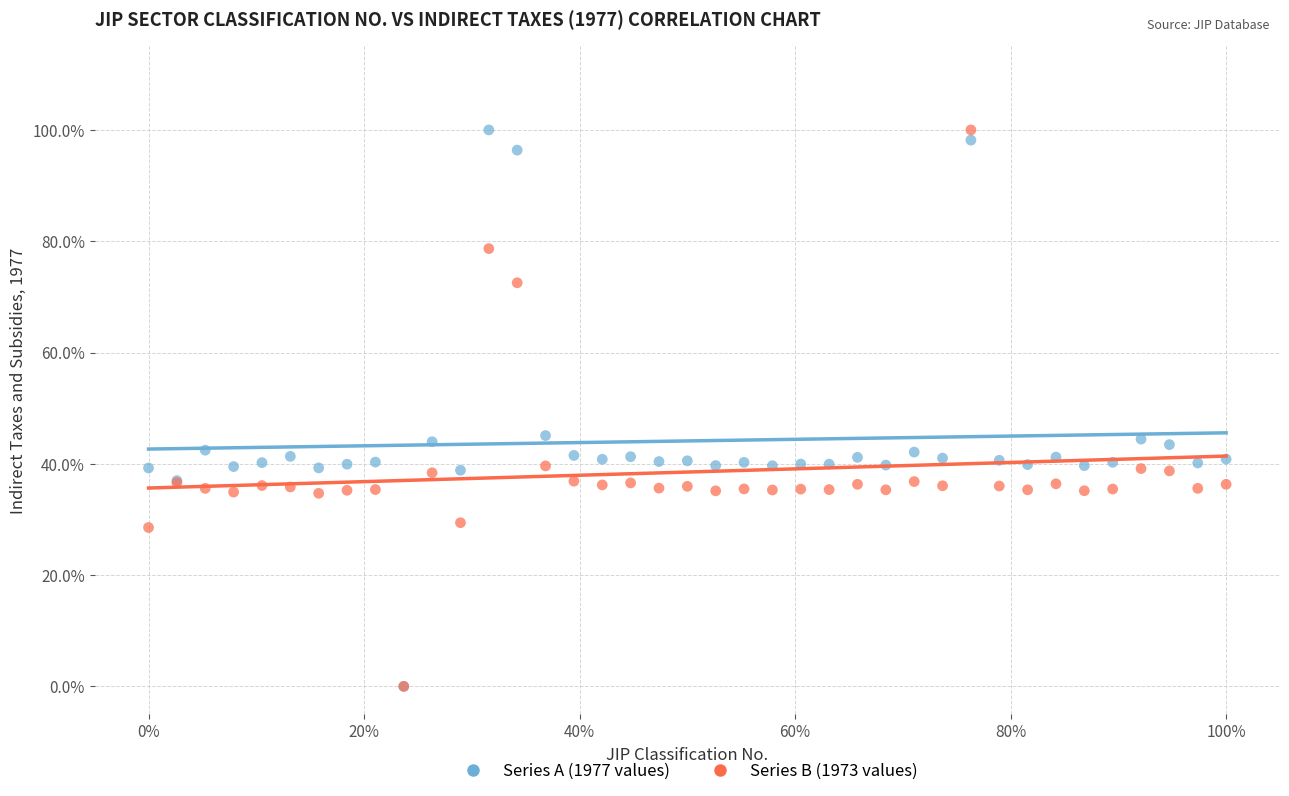

What are all the series names shown in the legend?

Series A (1977 values), Series B (1973 values)